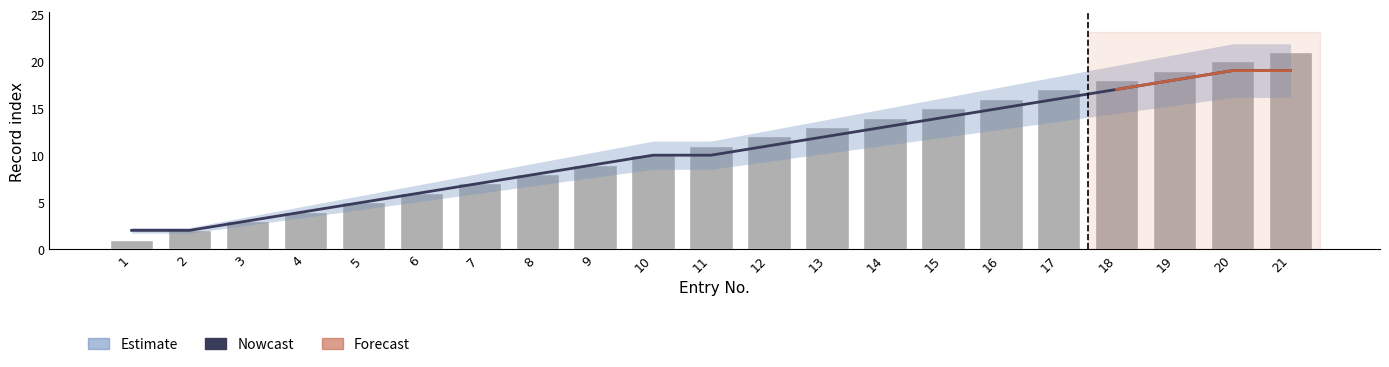

What is the value of the 4th bar from the left?

4